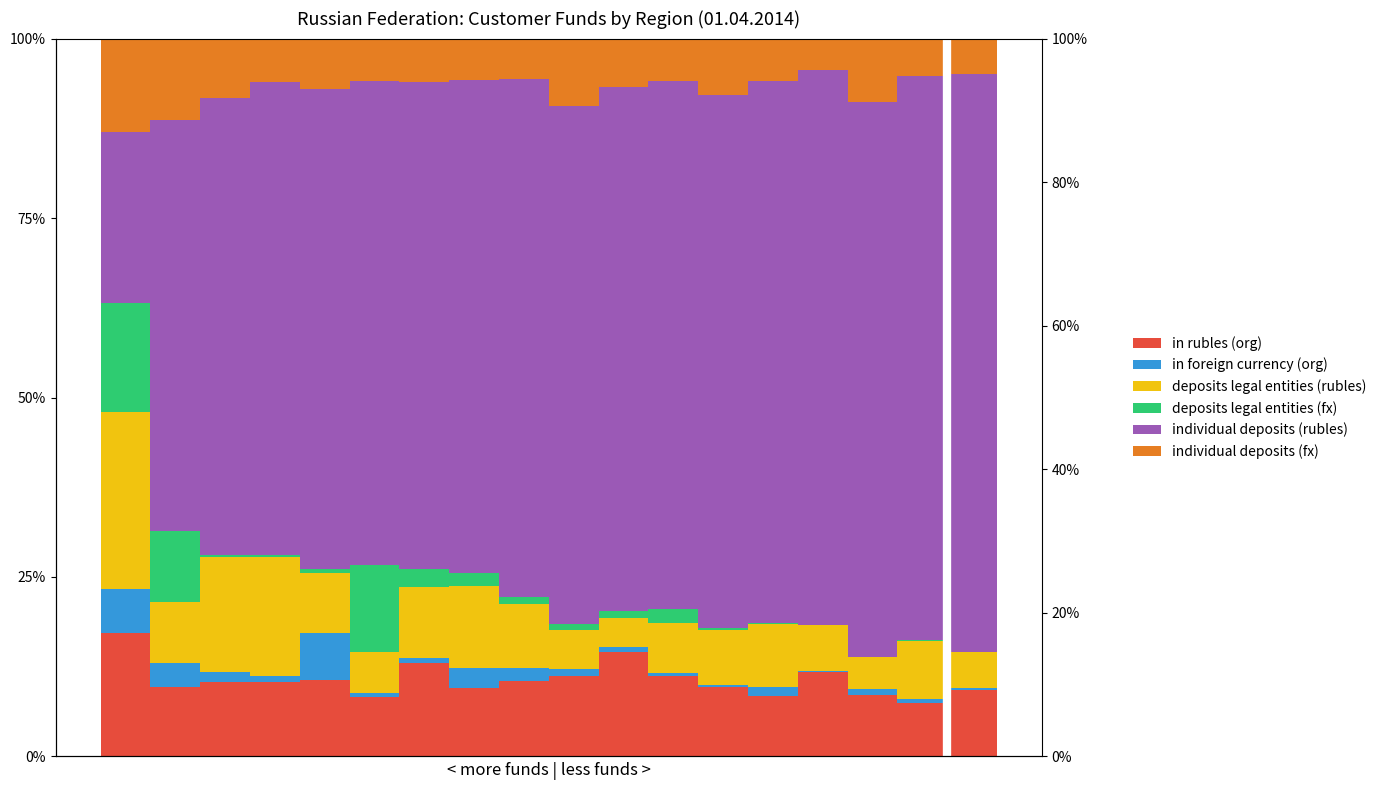

Reading left to right, extract all data points from this chart.

in rubles (org): 0=17.3	1=9.6	2=10.4	3=10.3	4=10.6	5=8.2	6=13.1	7=9.5	8=10.5	9=11.2	10=14.5	11=11.2	12=9.7	13=8.5	14=11.8	15=8.6	16=7.5	17=9.2
in foreign currency (org): 0=6.1	1=3.4	2=1.4	3=0.9	4=6.6	5=0.6	6=0.7	7=2.8	8=1.8	9=1.0	10=0.8	11=0.4	12=0.3	13=1.2	14=0.1	15=0.8	16=0.6	17=0.3
deposits legal entities (rubles): 0=24.7	1=8.5	2=16.0	3=16.6	4=8.4	5=5.7	6=9.8	7=11.4	8=8.9	9=5.4	10=4.1	11=7.0	12=7.6	13=8.8	14=6.4	15=4.4	16=8.1	17=4.9
deposits legal entities (fx): 0=15.2	1=9.8	2=0.3	3=0.3	4=0.4	5=12.2	6=2.6	7=1.9	8=1.0	9=0.8	10=0.9	11=1.9	12=0.4	13=0.2	14=0.1	15=0.1	16=0.2	17=0.0
individual deposits (rubles): 0=23.8	1=57.3	2=63.6	3=65.9	4=67.0	5=67.4	6=67.7	7=68.6	8=72.1	9=72.2	10=73.0	11=73.6	12=74.3	13=75.4	14=77.2	15=77.2	16=78.5	17=80.5
individual deposits (fx): 0=13.0	1=11.4	2=8.3	3=6.0	4=7.0	5=5.9	6=6.1	7=5.8	8=5.7	9=9.3	10=6.8	11=5.8	12=7.8	13=6.0	14=4.4	15=8.8	16=5.2	17=5.0